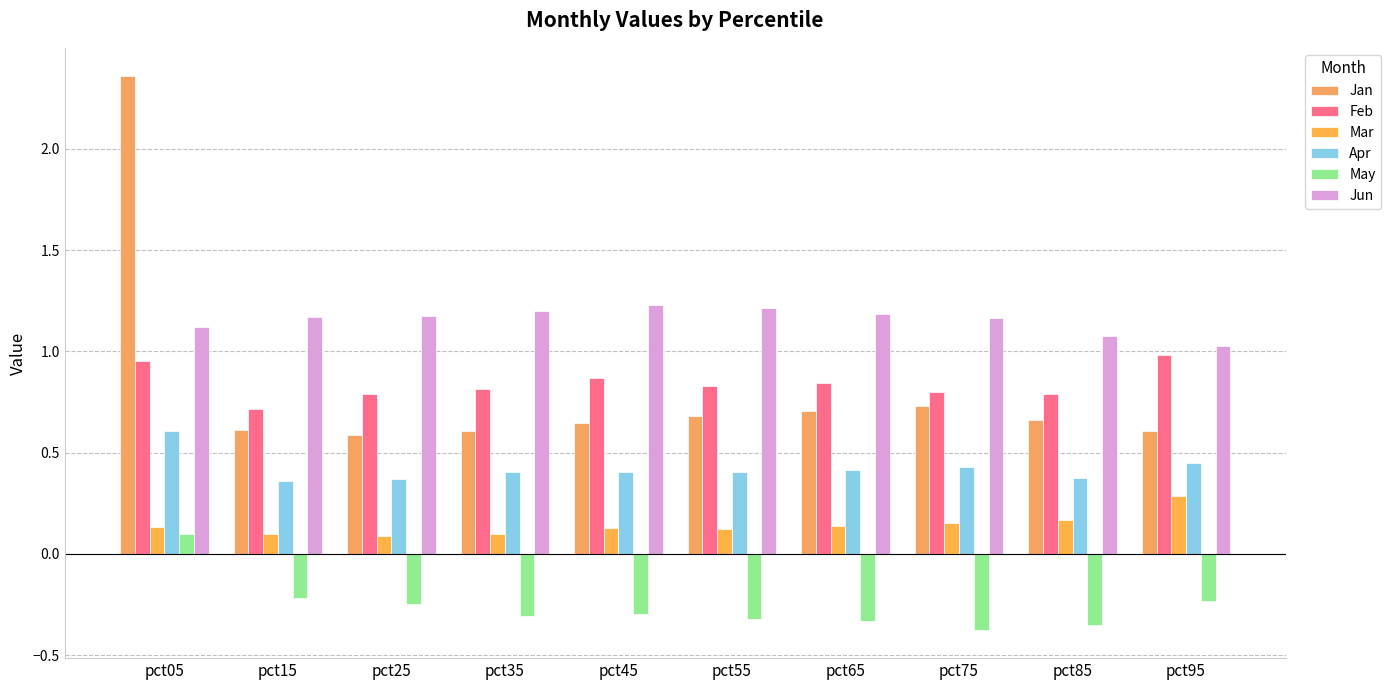

How many negative values does the May series have?

9